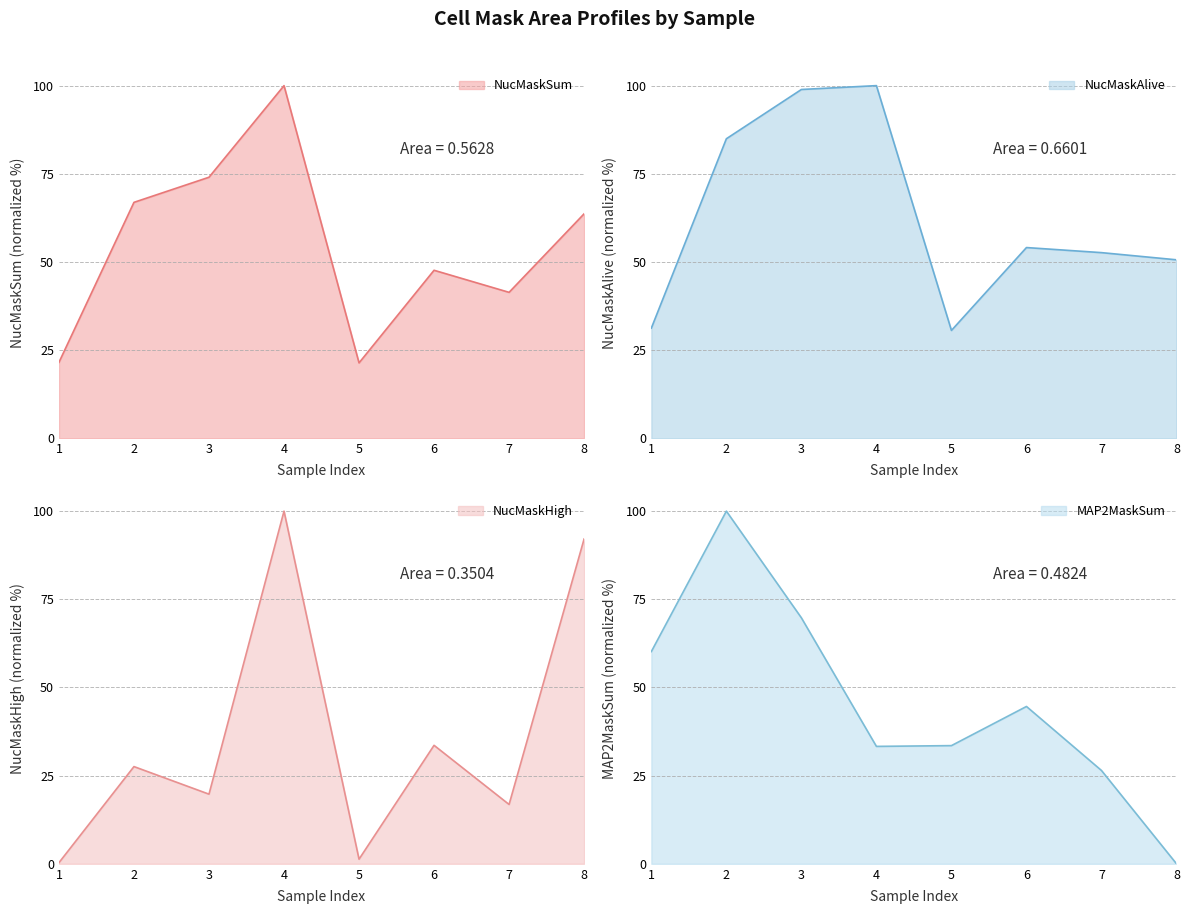

How many interior local peaks does the MAP2MaskSum series have?

2